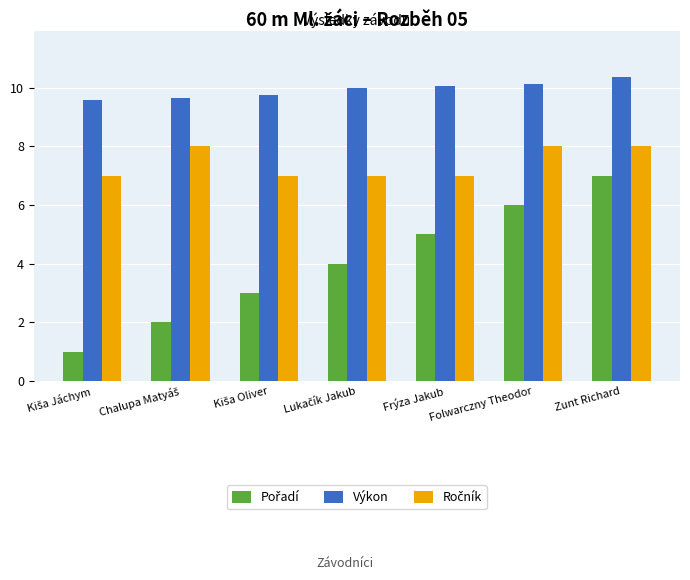

What is the greatest value displayed?

10.4